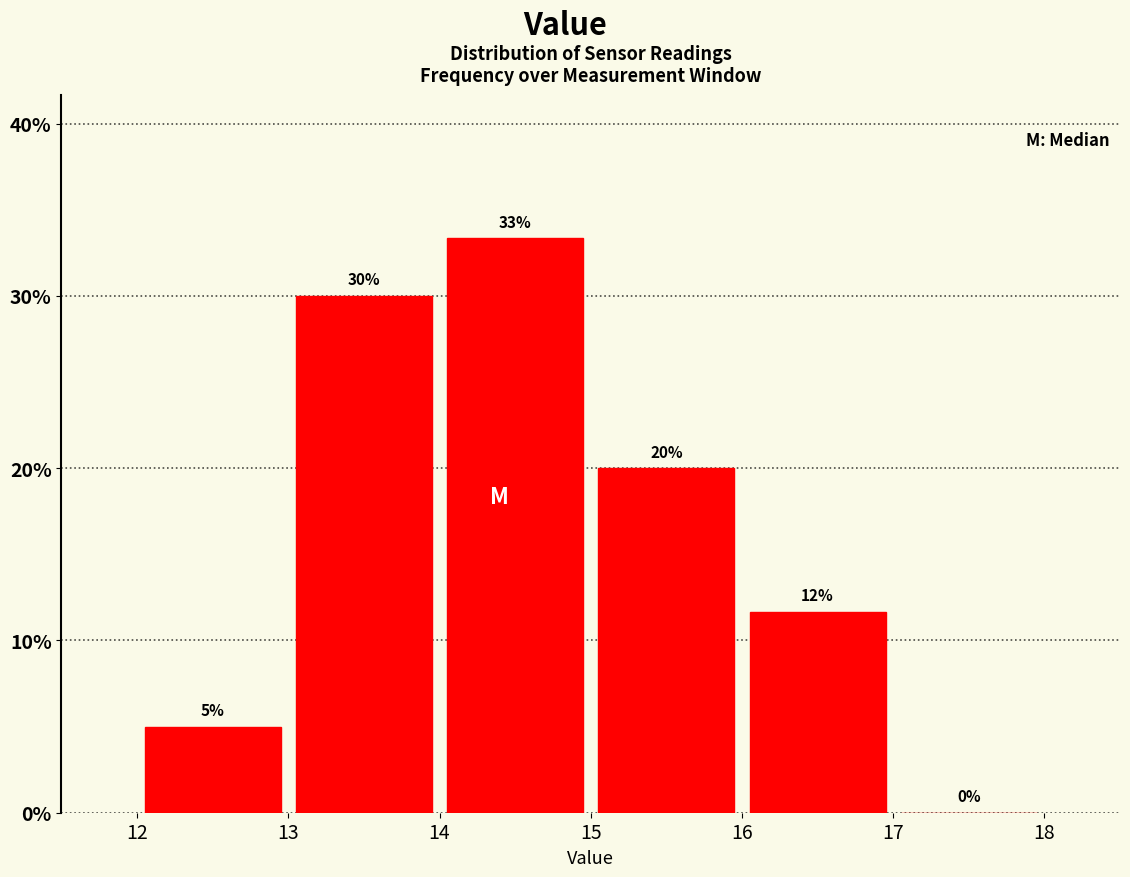

Which range on the x-axis has the tallest bar?

14 to 15